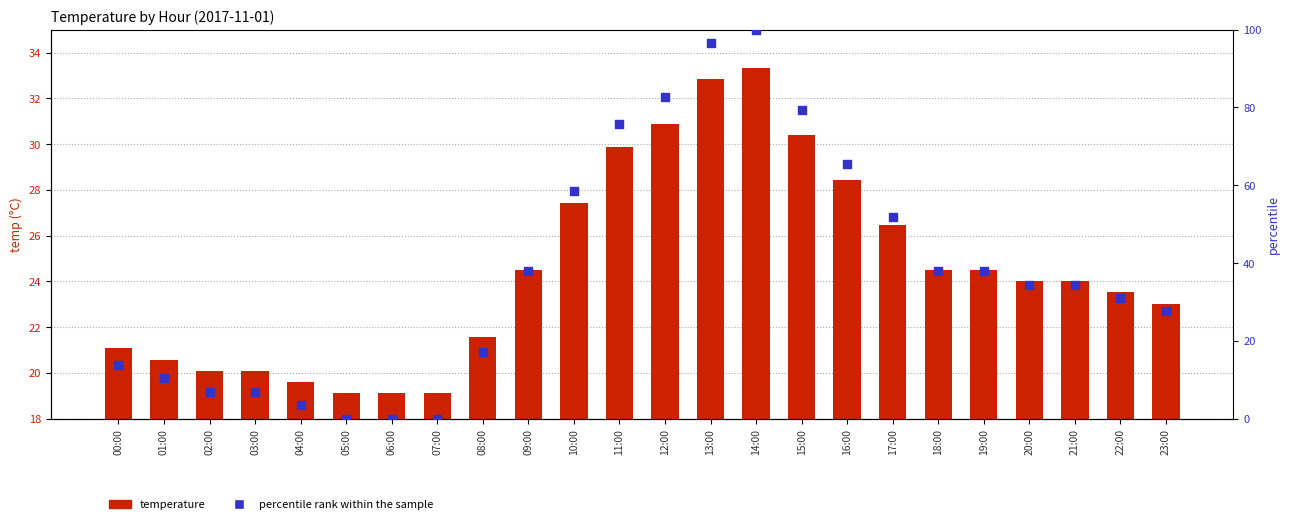

What are all the series names shown in the legend?

temperature, percentile rank within the sample